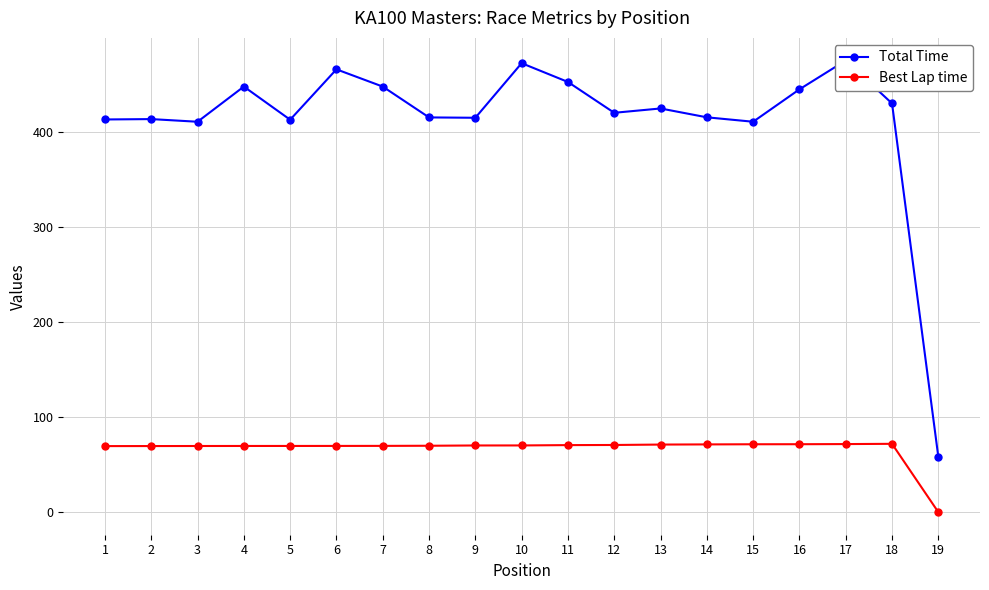

List the series in order of their peak value, highest first.

Total Time, Best Lap time